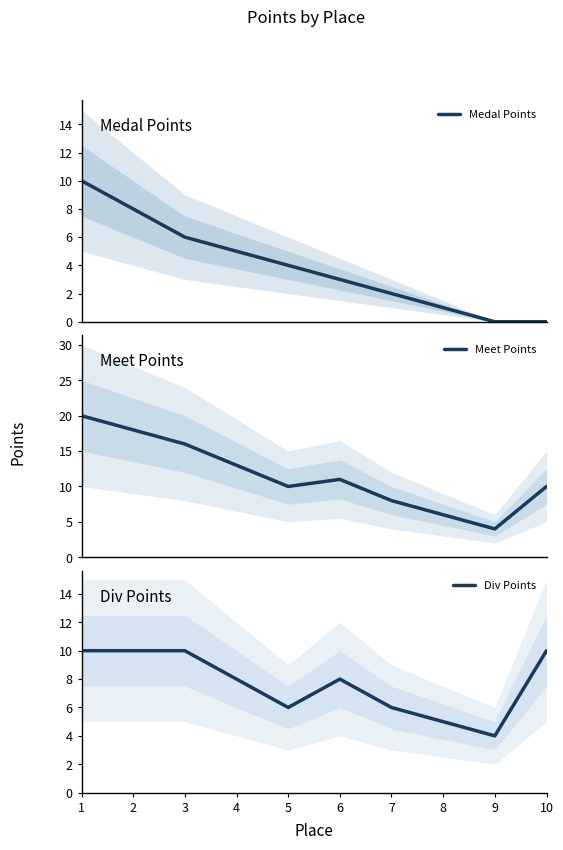

At which category does the chart reach its minimum across all series?

9